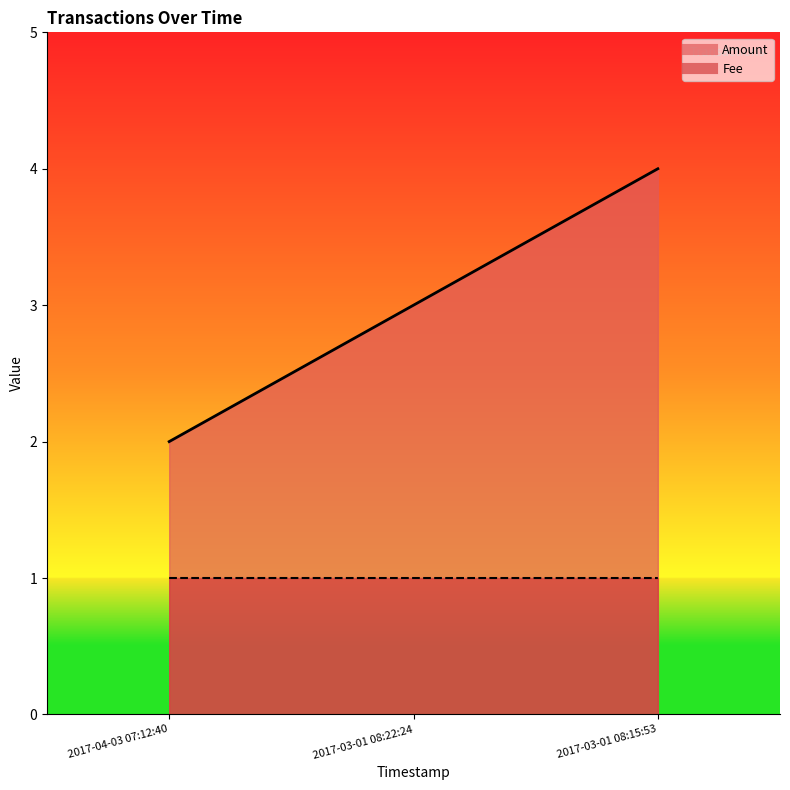

What are all the series names shown in the legend?

Amount, Fee